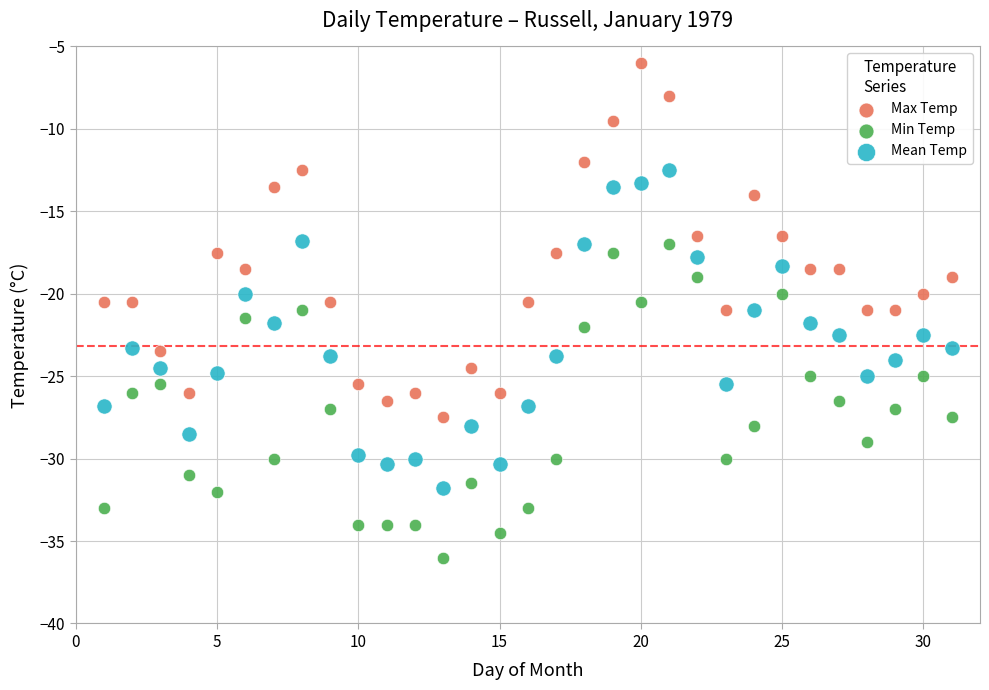

Which series contains the highest Y value?

Max Temp